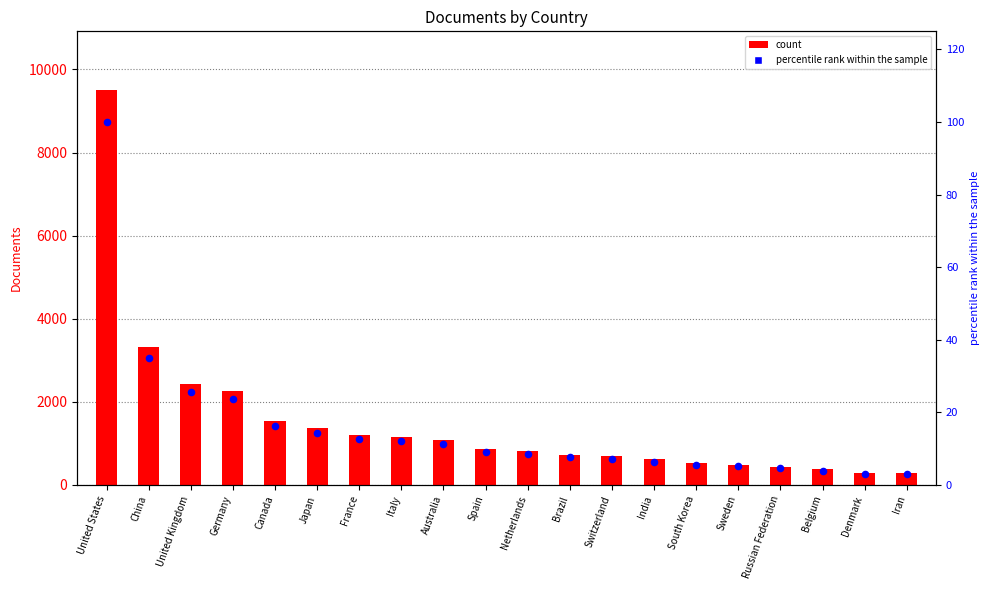

What are all the series names shown in the legend?

count, percentile rank within the sample